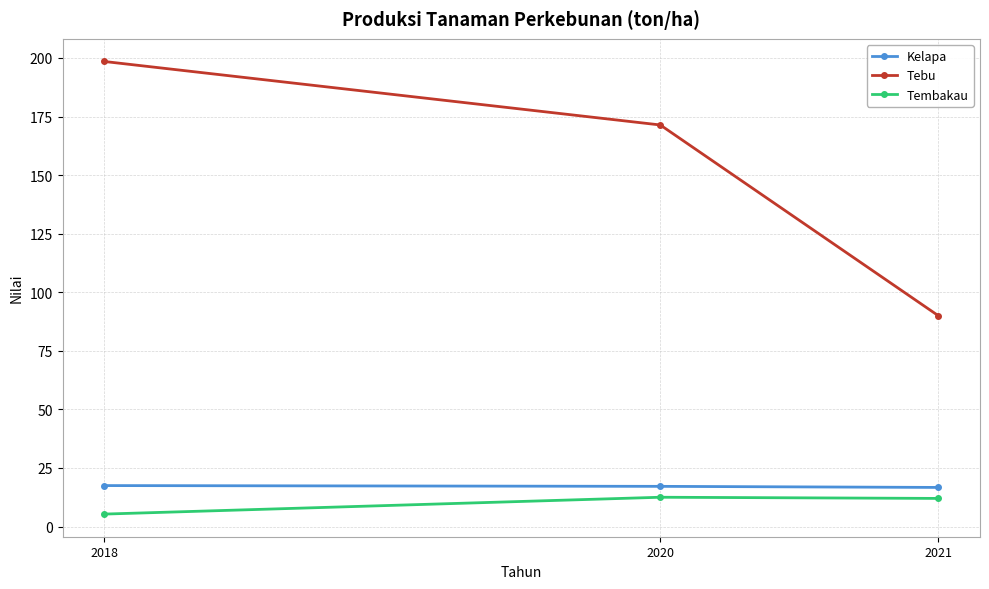

What is the value of the Tembakau point at the 2nd from the left?

12.5